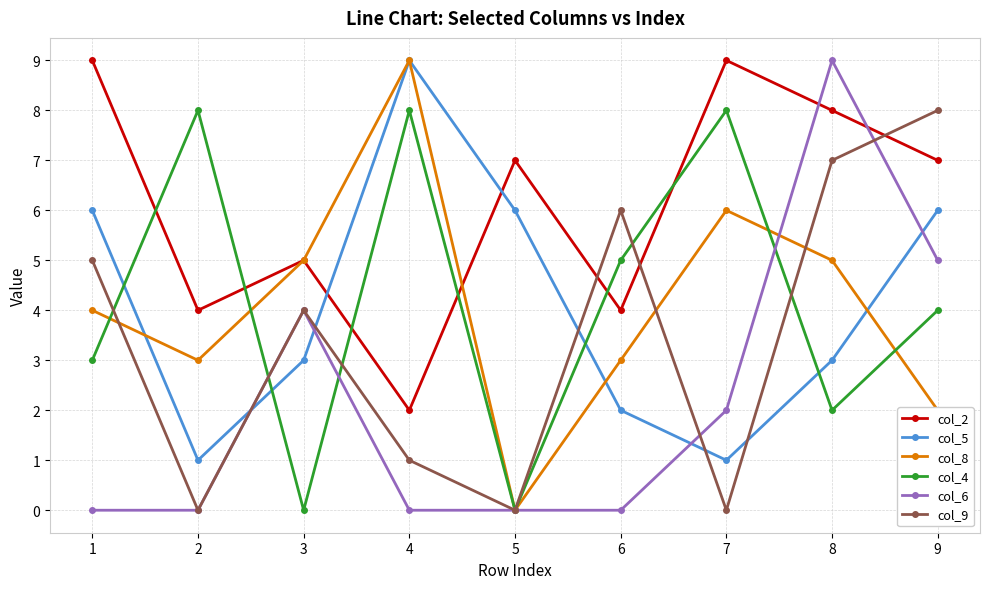

What is the value of the col_2 point at the 6th from the left?

4